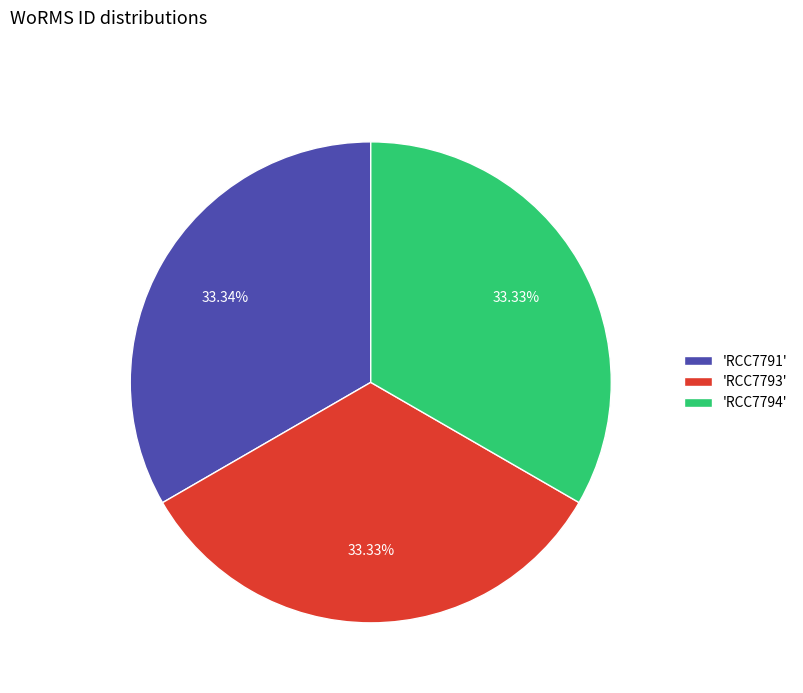

How many segments does this pie chart have?

3